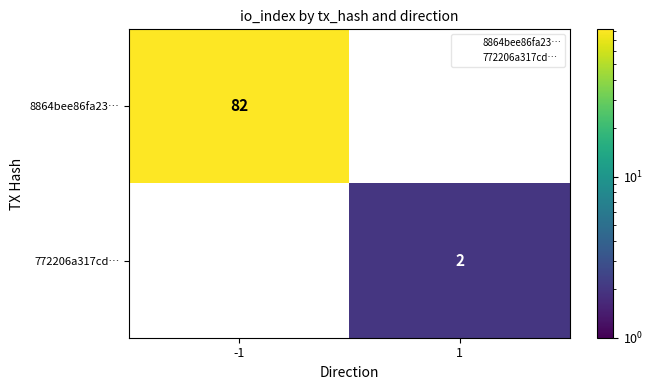

Is it true that 8864bee86fa23… equals 119.7 at -1?

False